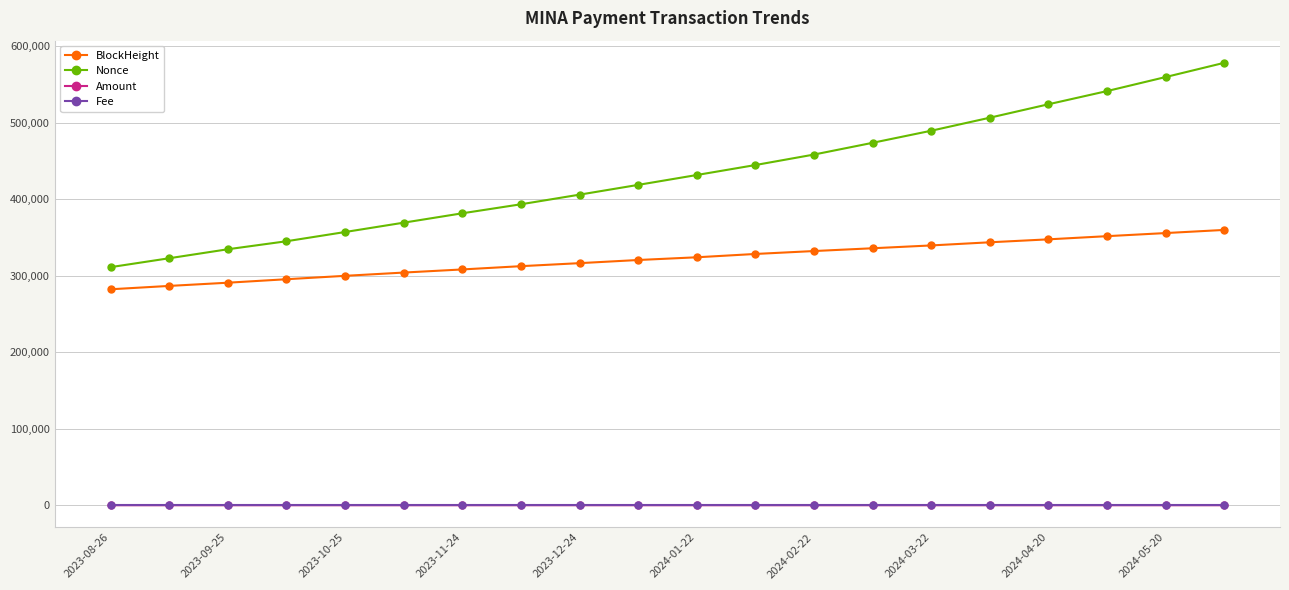

Which series has the widest spread of values?

Nonce